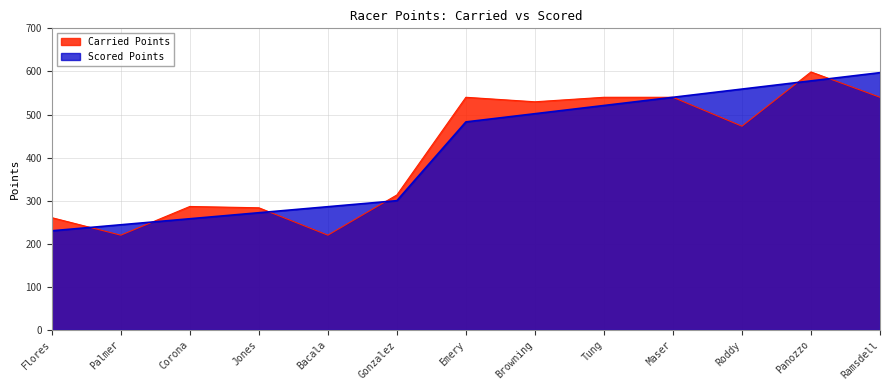

What is the spread (max minus min) of values at Emery?

57.1